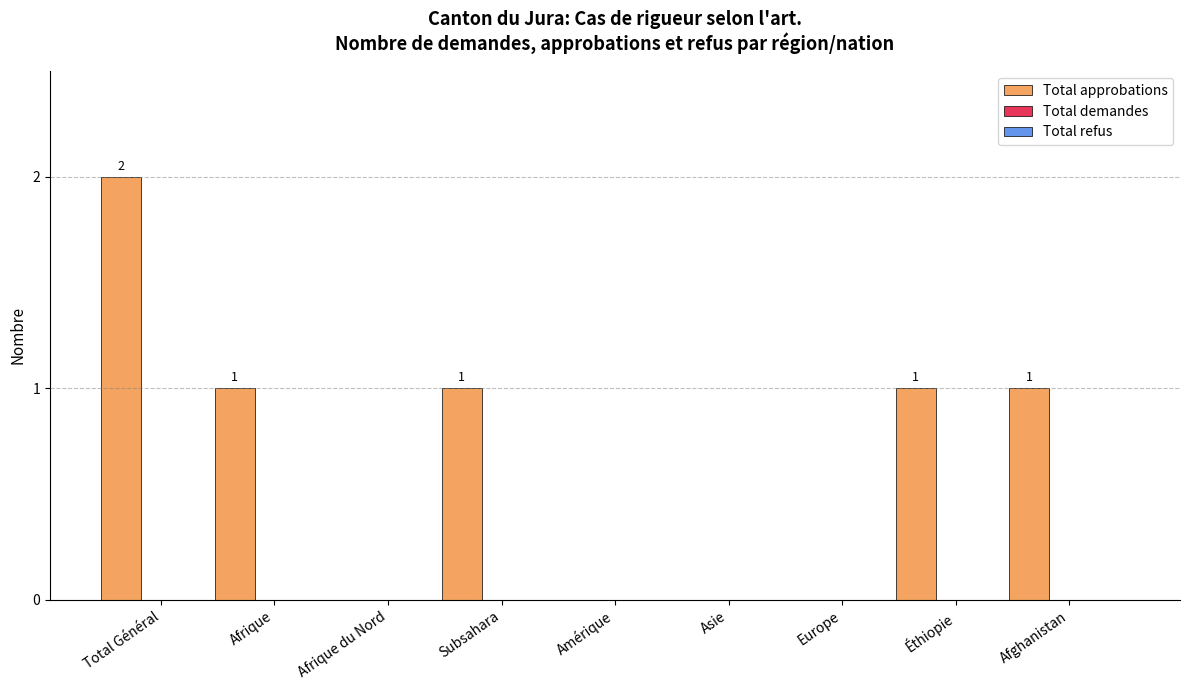

Are the bars horizontal?

No